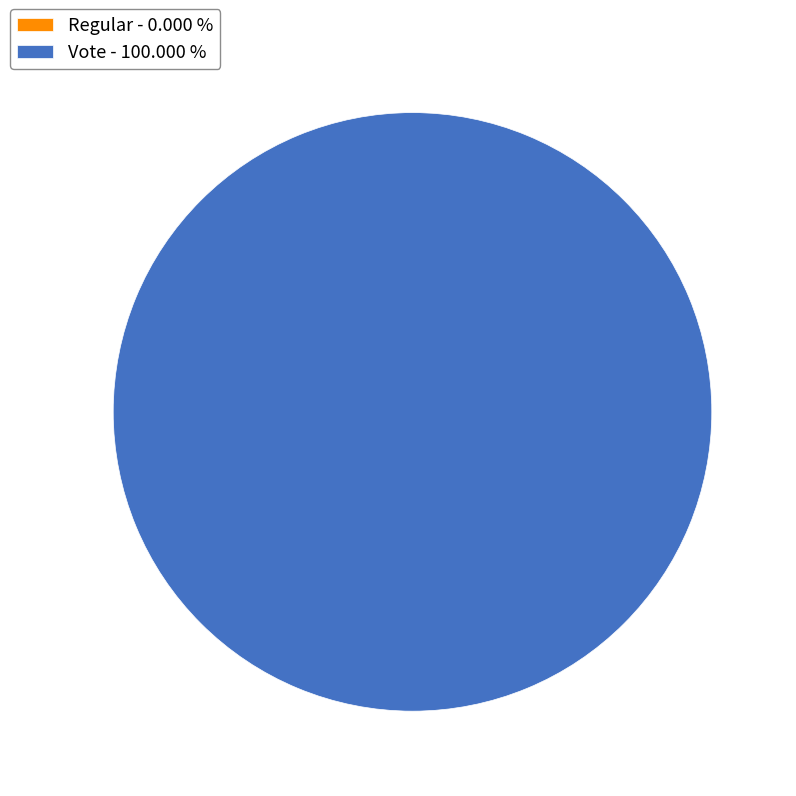

How many segments does this pie chart have?

2